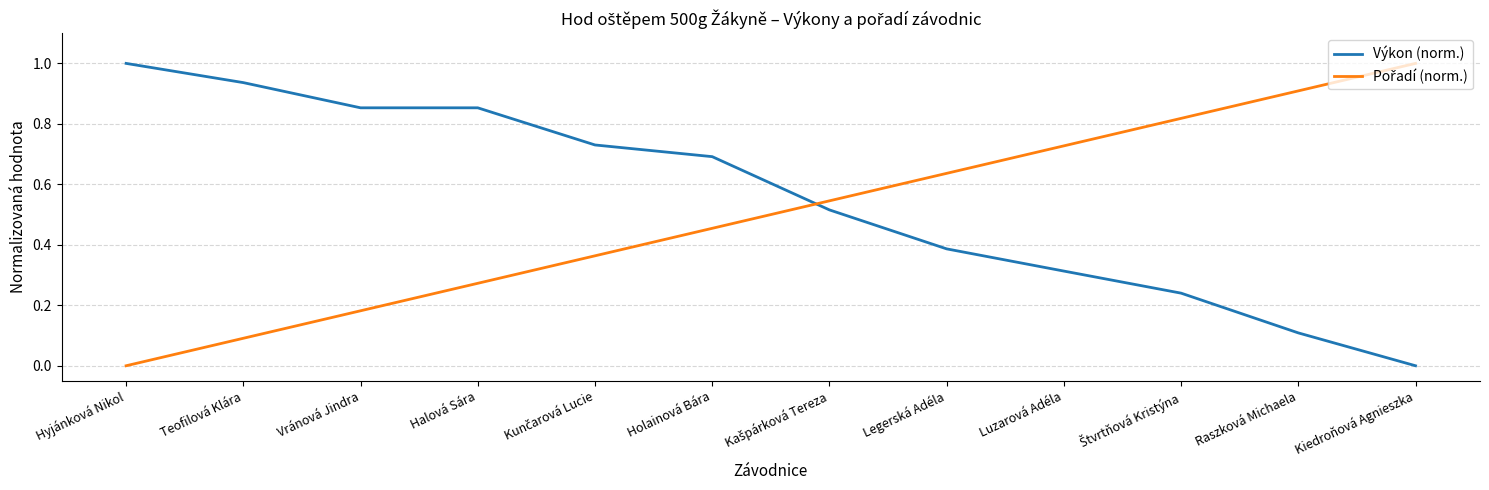

What is the maximum value for Výkon (norm.)?

1.0